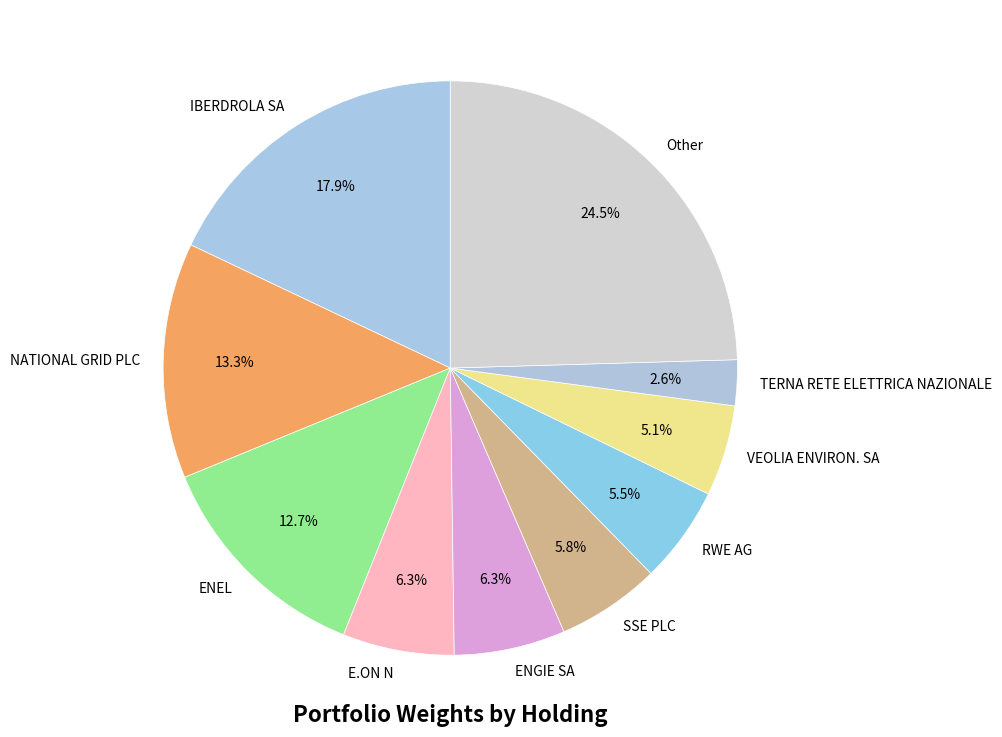

What is the smallest slice in the pie chart?

TERNA RETE ELETTRICA NAZIONALE